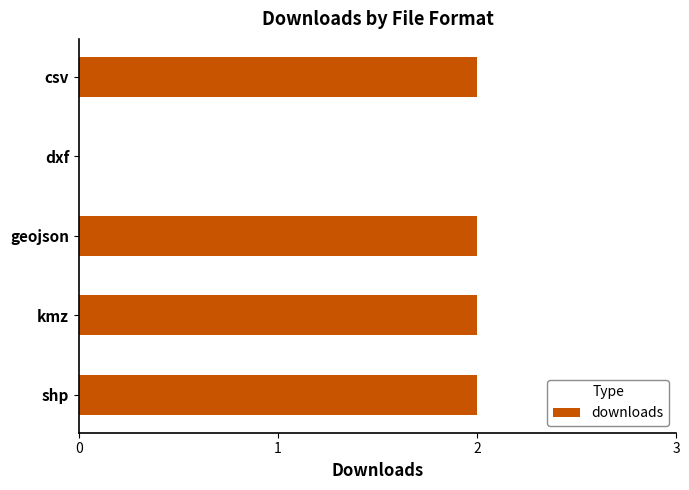

Between dxf and shp, which is larger?

shp